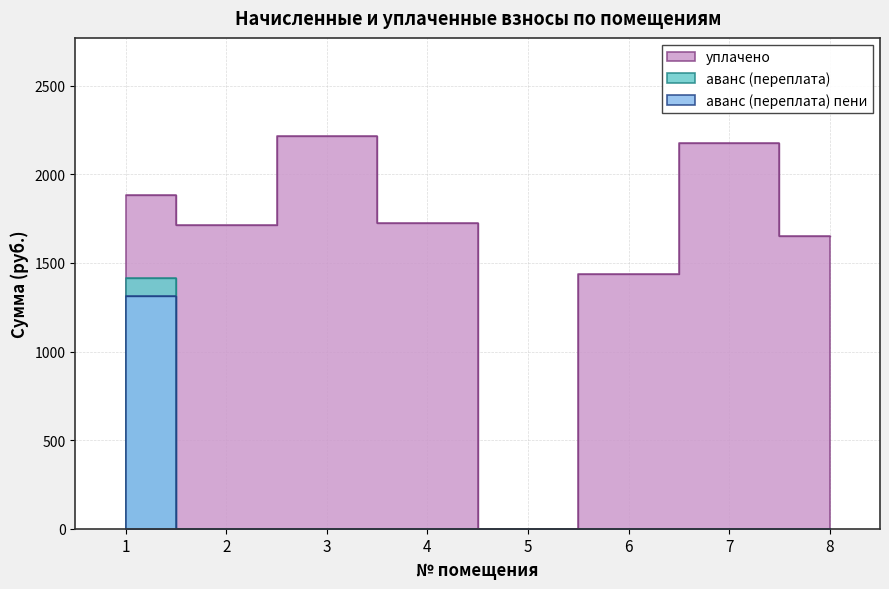

List the labels in order of аванс (переплата) пени value, largest first.

1, 2, 3, 4, 5, 6, 7, 8